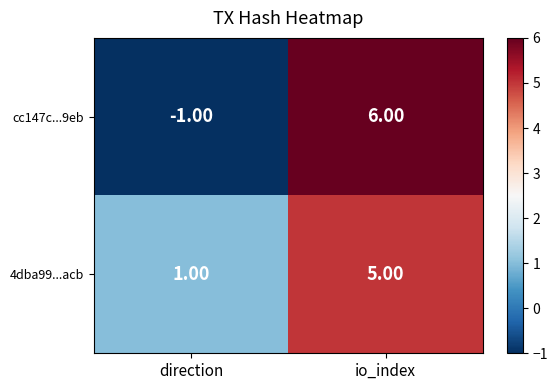

Which series has the widest spread of values?

cc147c...9eb